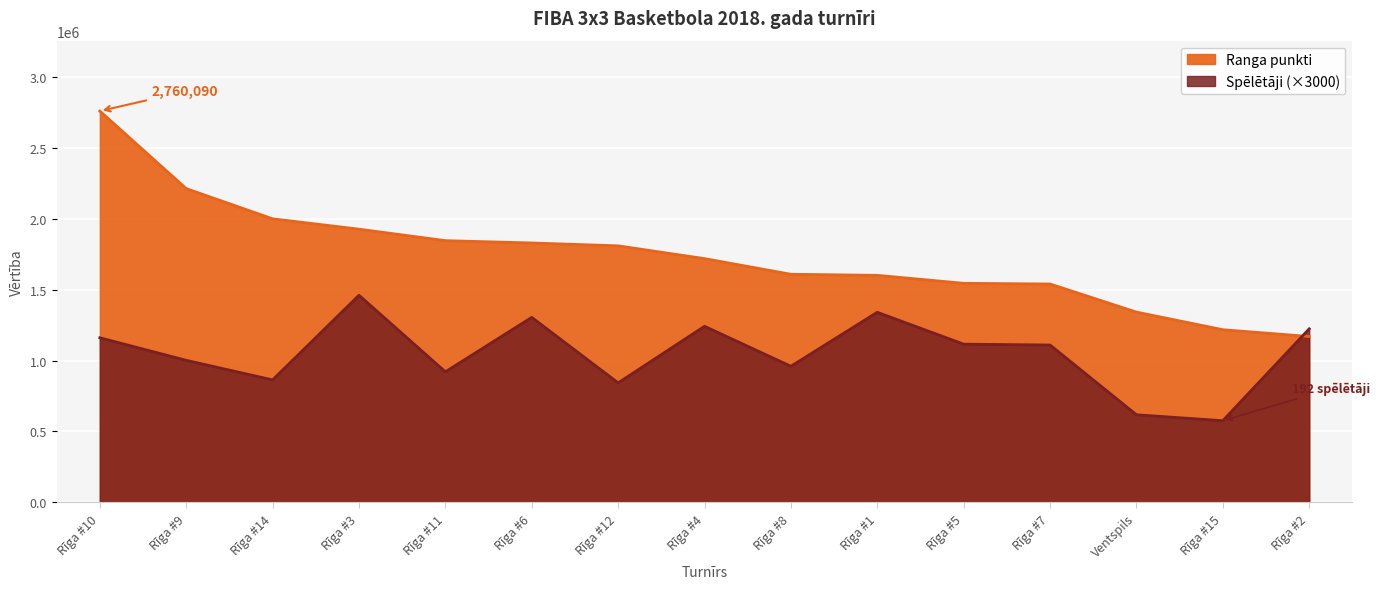

What is the average value of the Spēlētāji series?

1049600